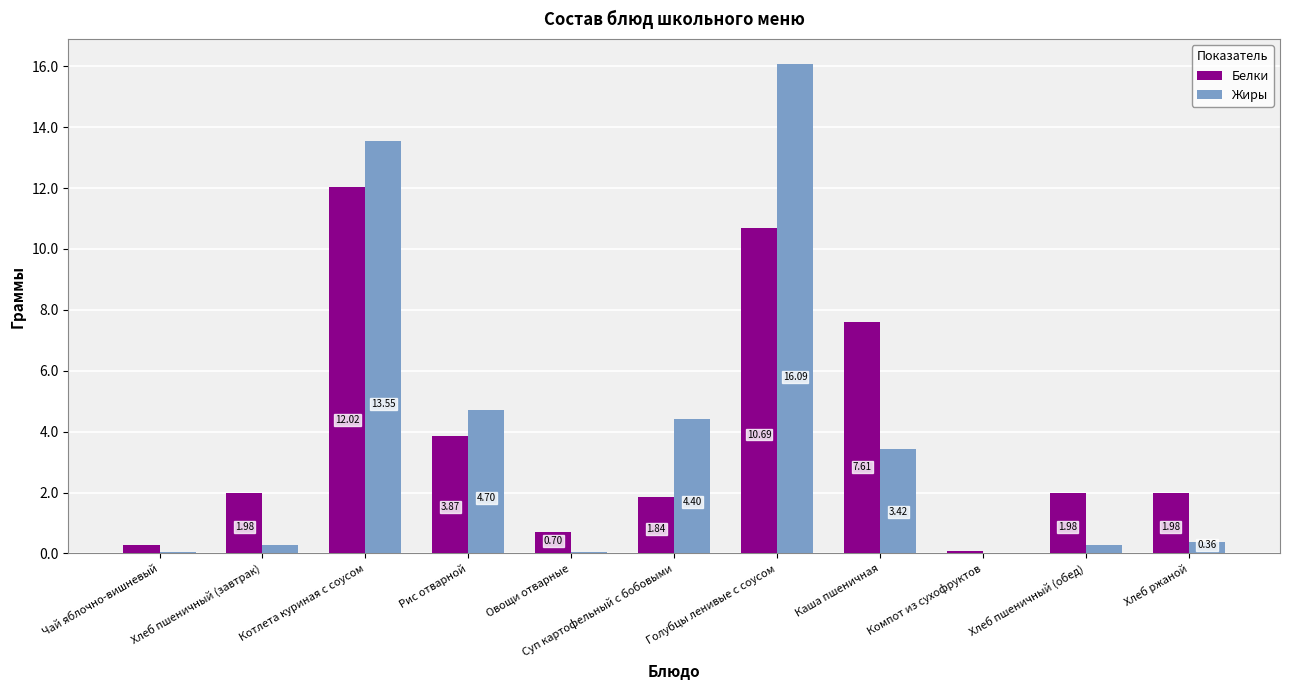

What is the sum of the Белки values at Хлеб пшеничный (завтрак) and Котлета куриная с соусом?

14.0